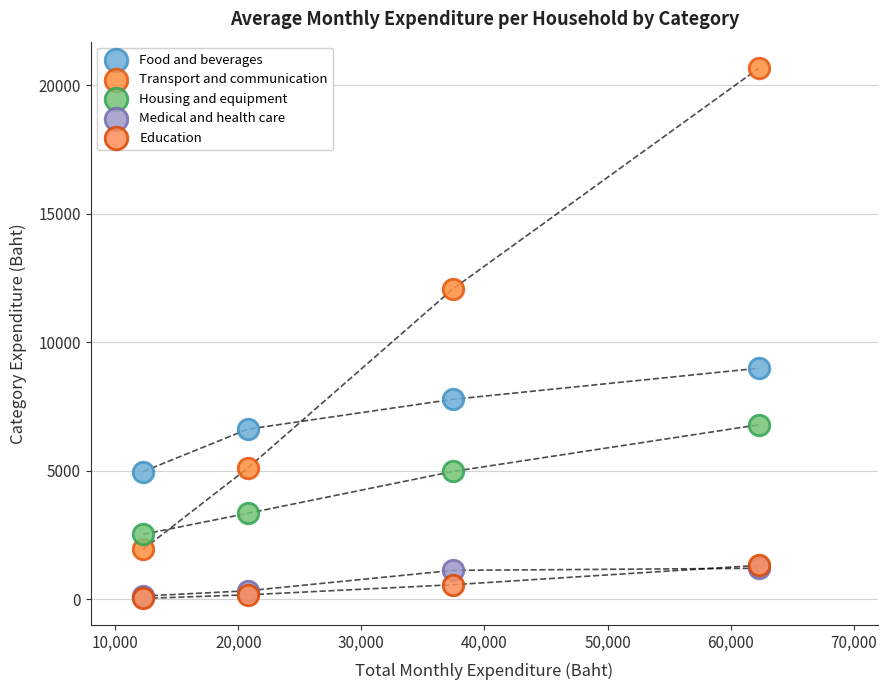

Across all series, what Y value is closest to 10348?

8992